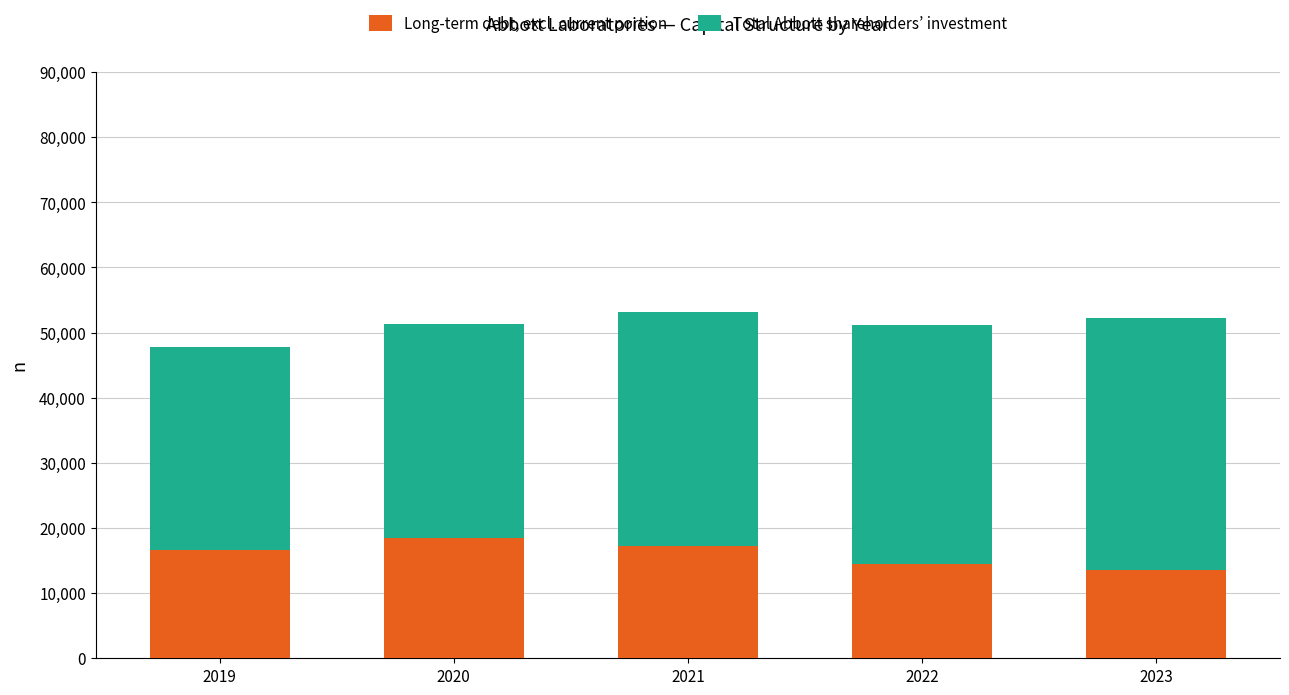

Reading left to right, list the values for the Long-term debt, excl. current portion series.

2019=16661	2020=18527	2021=17296	2022=14522	2023=13599